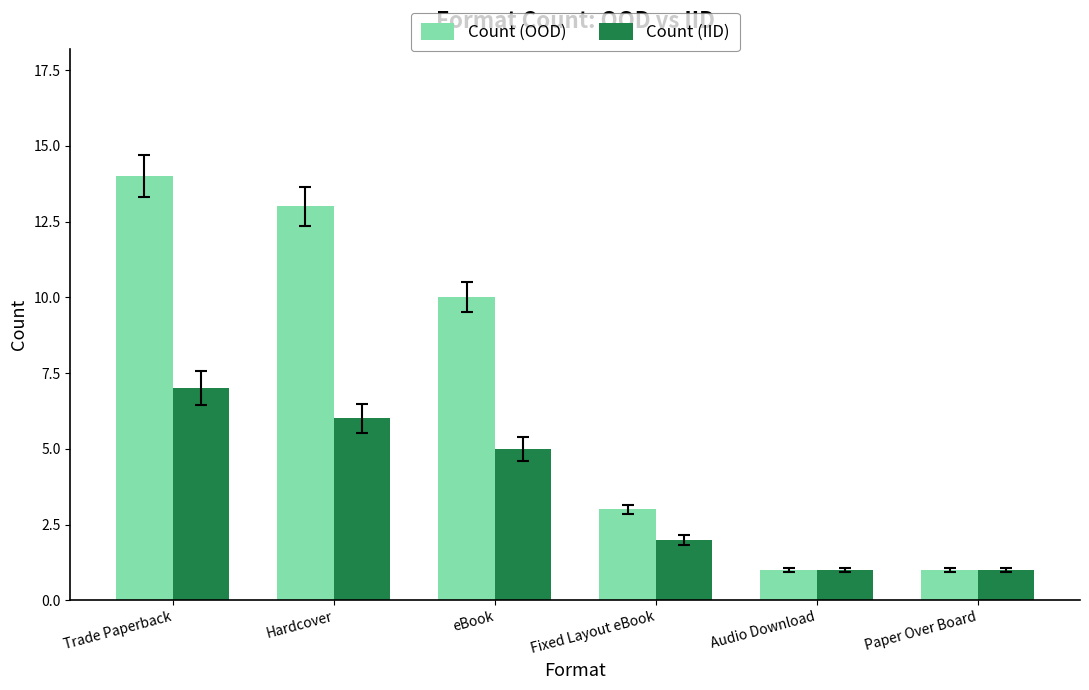

Rank the series by their average value, from lowest to highest.

Count (IID), Count (OOD)